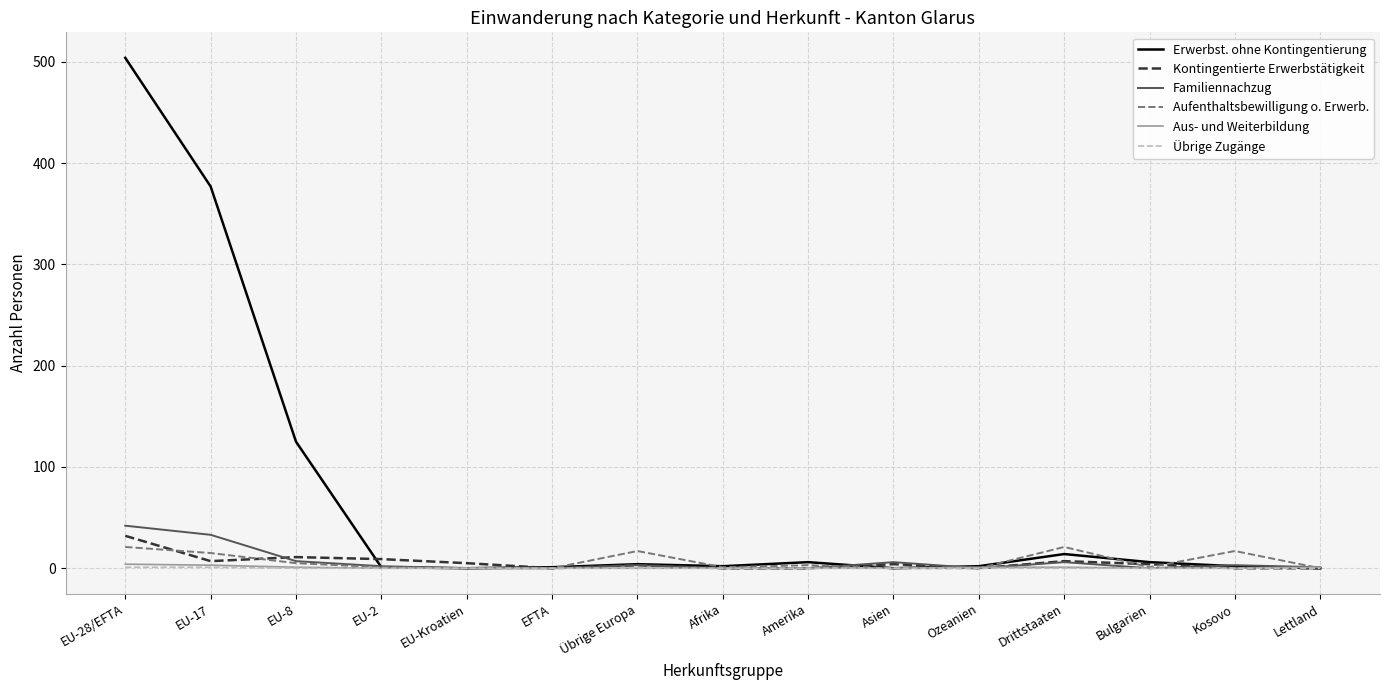

What is the difference between the highest and lowest values at EU-2?

9